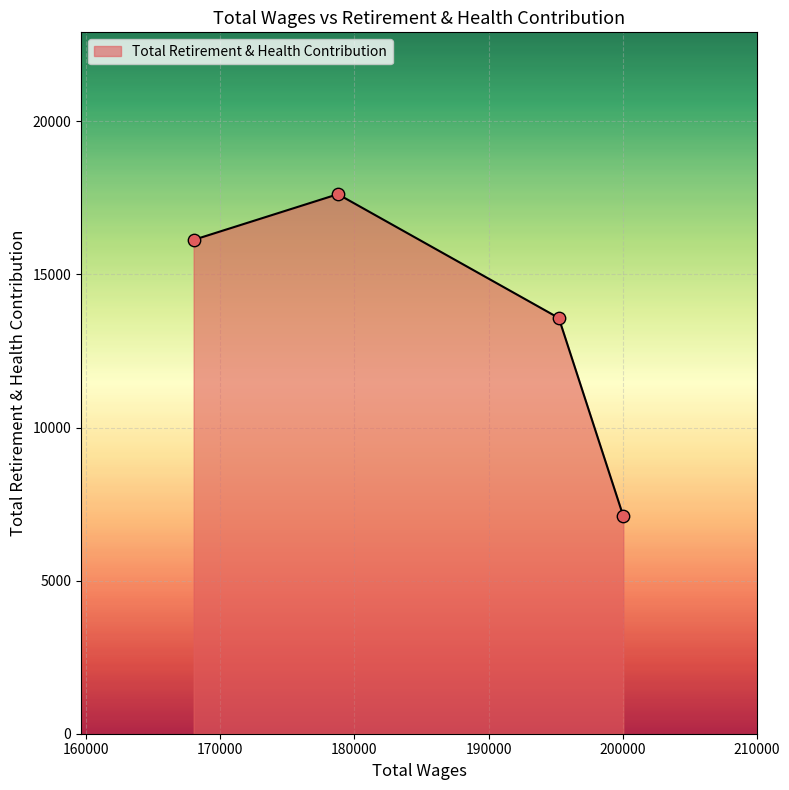

True or false: there are more than 0 points higher than both neighbors.

True